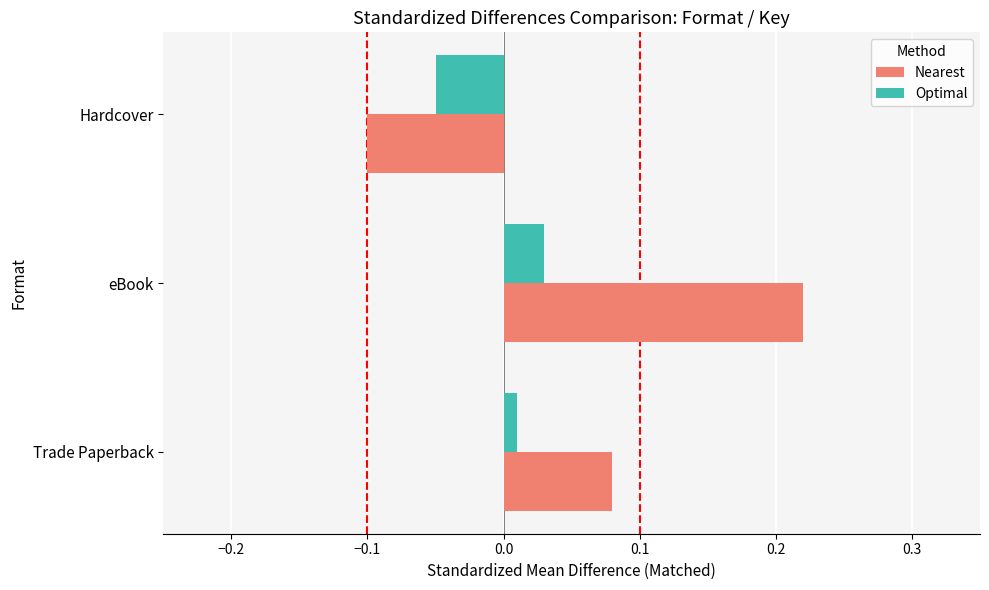

At which category does the chart reach its minimum across all series?

Hardcover